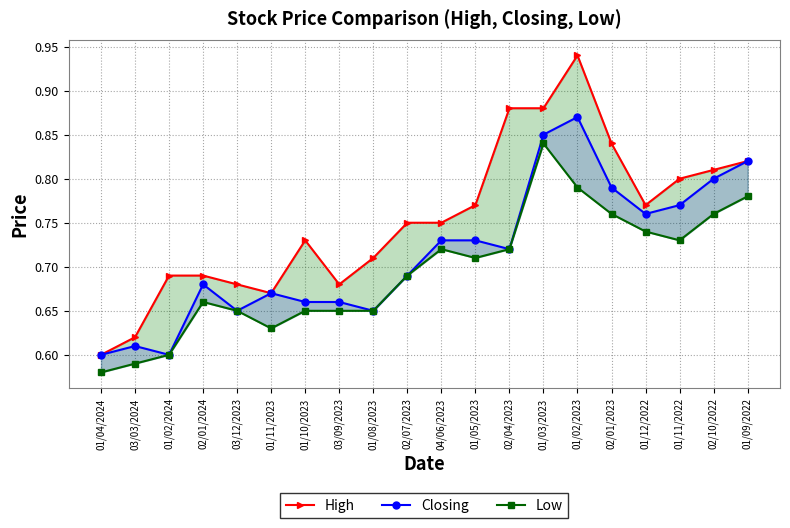

Reading left to right, extract all data points from this chart.

High: 01/04/2024=0.6	03/03/2024=0.6	01/02/2024=0.7	02/01/2024=0.7	03/12/2023=0.7	01/11/2023=0.7	01/10/2023=0.7	03/09/2023=0.7	01/08/2023=0.7	02/07/2023=0.8	04/06/2023=0.8	01/05/2023=0.8	02/04/2023=0.9	01/03/2023=0.9	01/02/2023=0.9	02/01/2023=0.8	01/12/2022=0.8	01/11/2022=0.8	02/10/2022=0.8	01/09/2022=0.8
Closing: 01/04/2024=0.6	03/03/2024=0.6	01/02/2024=0.6	02/01/2024=0.7	03/12/2023=0.7	01/11/2023=0.7	01/10/2023=0.7	03/09/2023=0.7	01/08/2023=0.7	02/07/2023=0.7	04/06/2023=0.7	01/05/2023=0.7	02/04/2023=0.7	01/03/2023=0.8	01/02/2023=0.9	02/01/2023=0.8	01/12/2022=0.8	01/11/2022=0.8	02/10/2022=0.8	01/09/2022=0.8
Low: 01/04/2024=0.6	03/03/2024=0.6	01/02/2024=0.6	02/01/2024=0.7	03/12/2023=0.7	01/11/2023=0.6	01/10/2023=0.7	03/09/2023=0.7	01/08/2023=0.7	02/07/2023=0.7	04/06/2023=0.7	01/05/2023=0.7	02/04/2023=0.7	01/03/2023=0.8	01/02/2023=0.8	02/01/2023=0.8	01/12/2022=0.7	01/11/2022=0.7	02/10/2022=0.8	01/09/2022=0.8